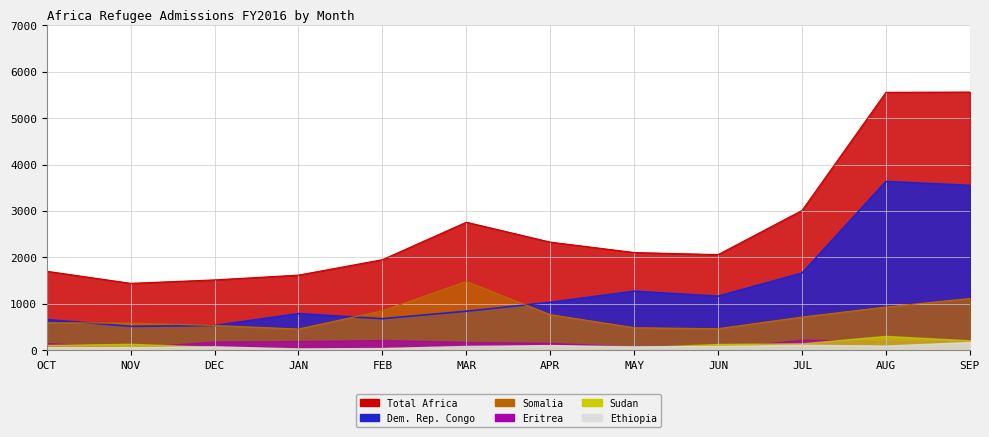

Between which two adjacent categories do Dem. Rep. Congo and Somalia first intersect?

OCT and NOV